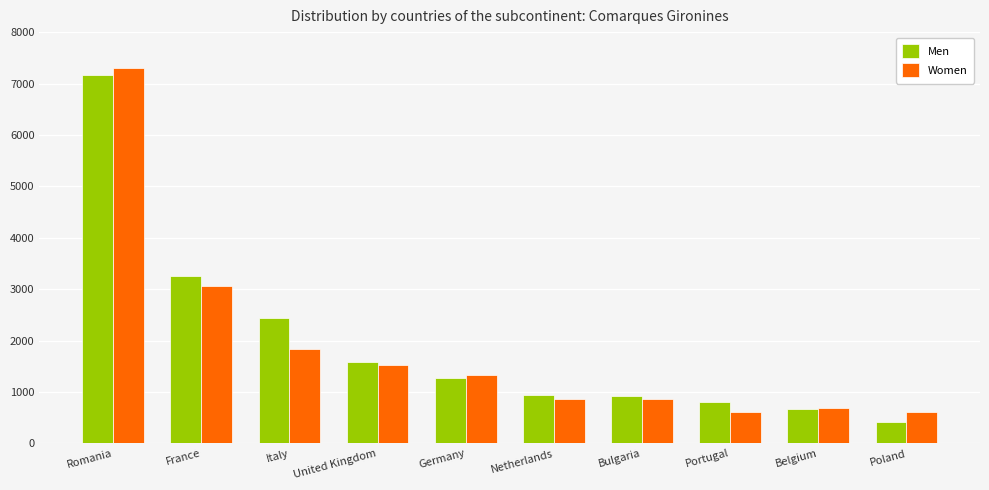

What is the sum of all Men values?

19464